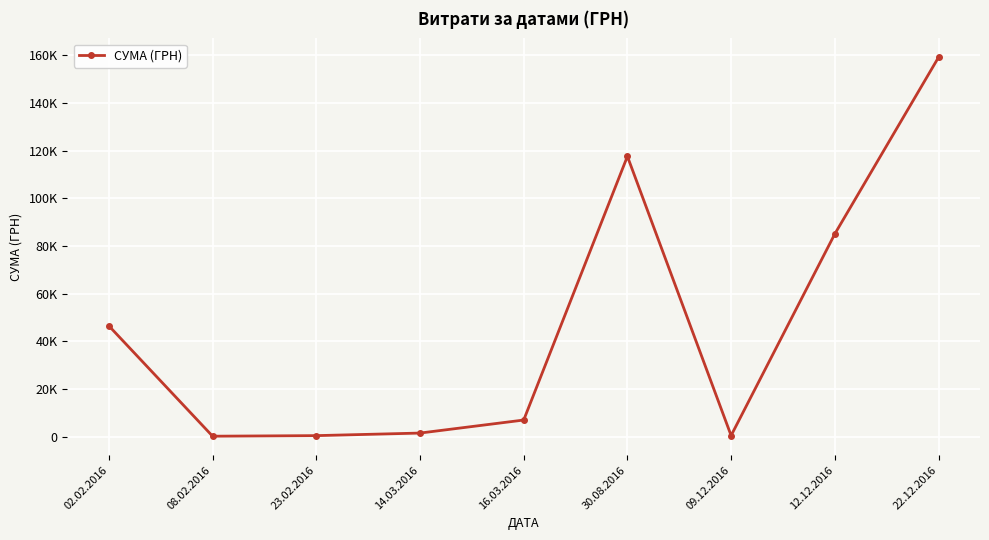

Is this an area chart (filled region under the line)?

No